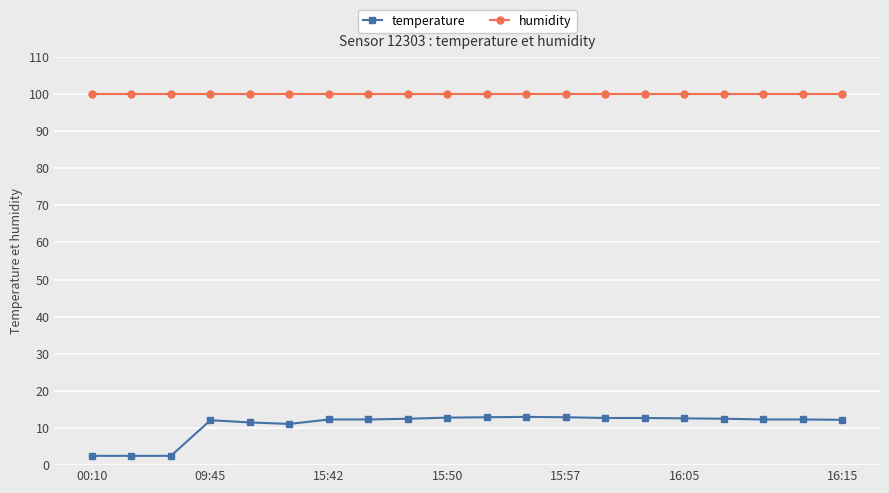

How many lines are shown in the chart?

2